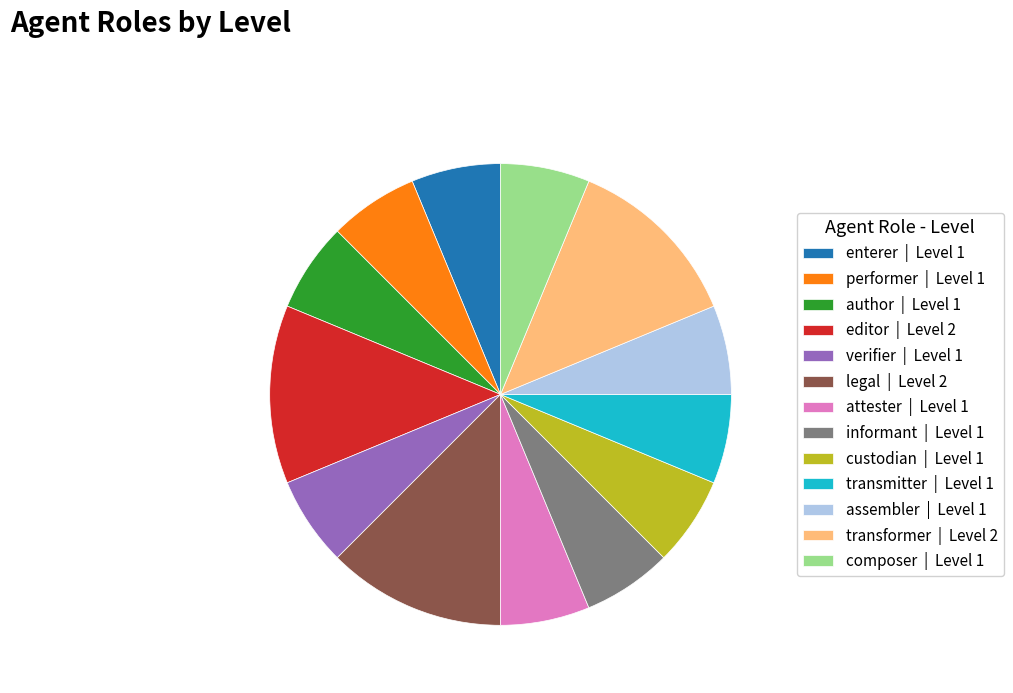

What is the ratio of the value at composer | Level 1 to the value at performer | Level 1?

1.0